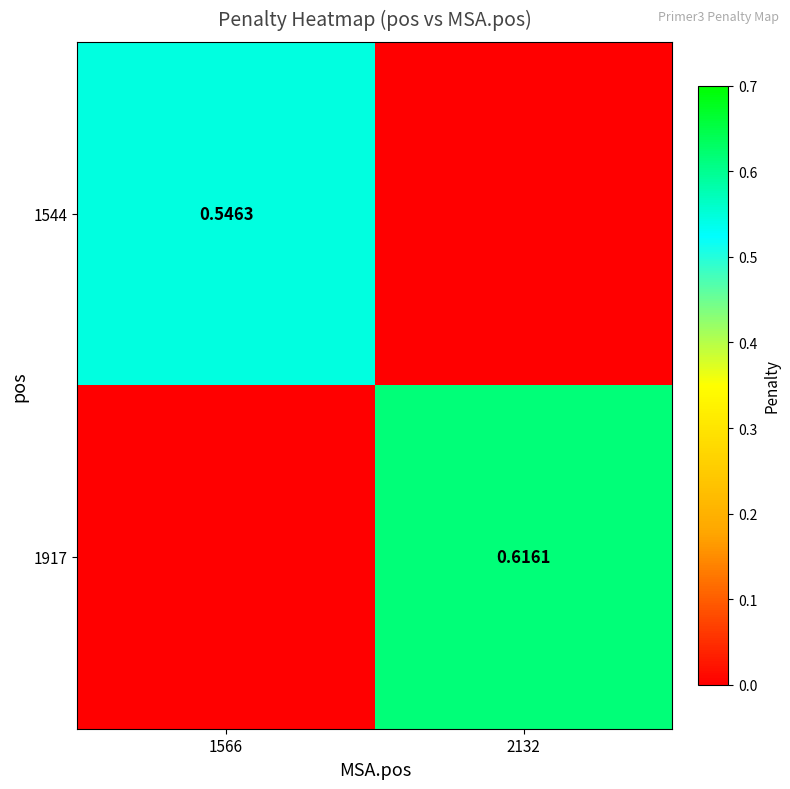

Which has a higher value, 1566 or 2132?

1566